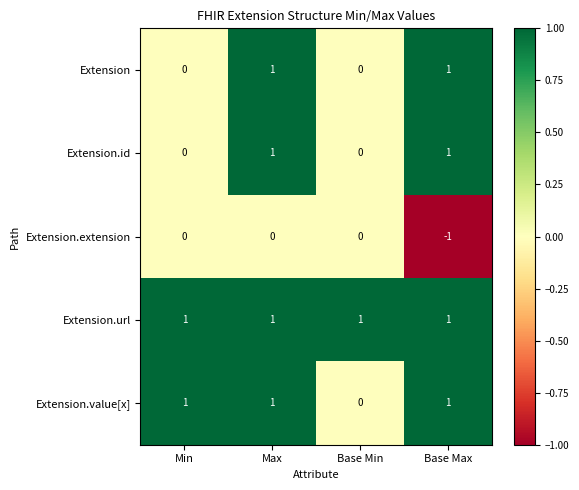

Reading left to right, extract all data points from this chart.

Extension: 0	1	0	1
Extension.id: 0	1	0	1
Extension.extension: 0	0	0	-1
Extension.url: 1	1	1	1
Extension.value[x]: 1	1	0	1